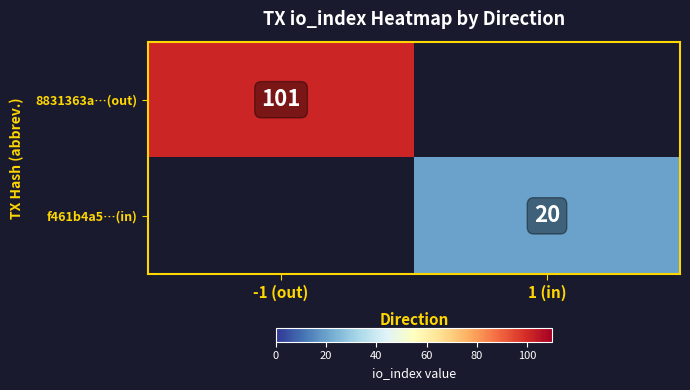

Is it true that f461b4a5…(in) equals 20 at 1 (in)?

True